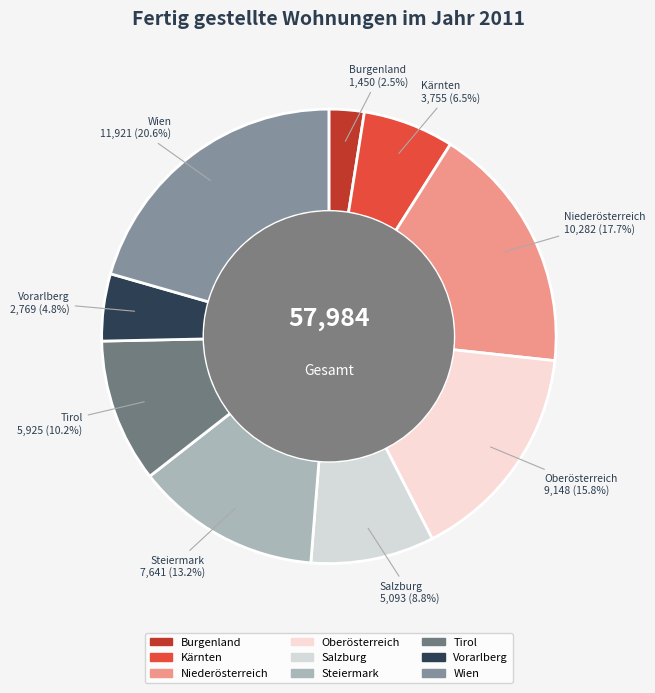

Does Niederösterreich account for over 50% of the chart?

No